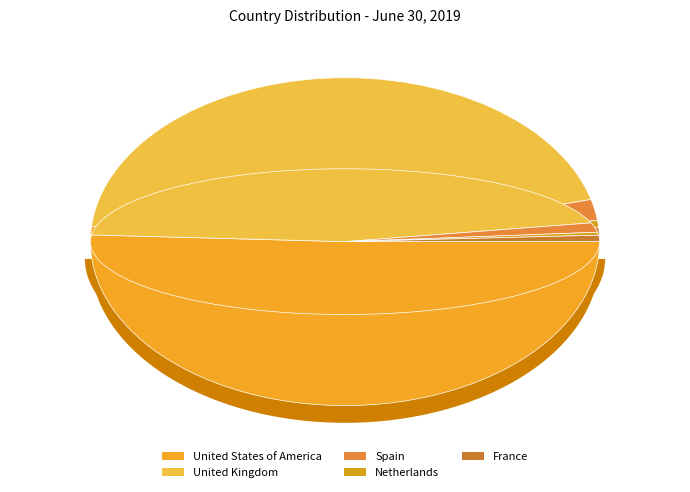

Which category has the biggest portion of the pie?

United States of America